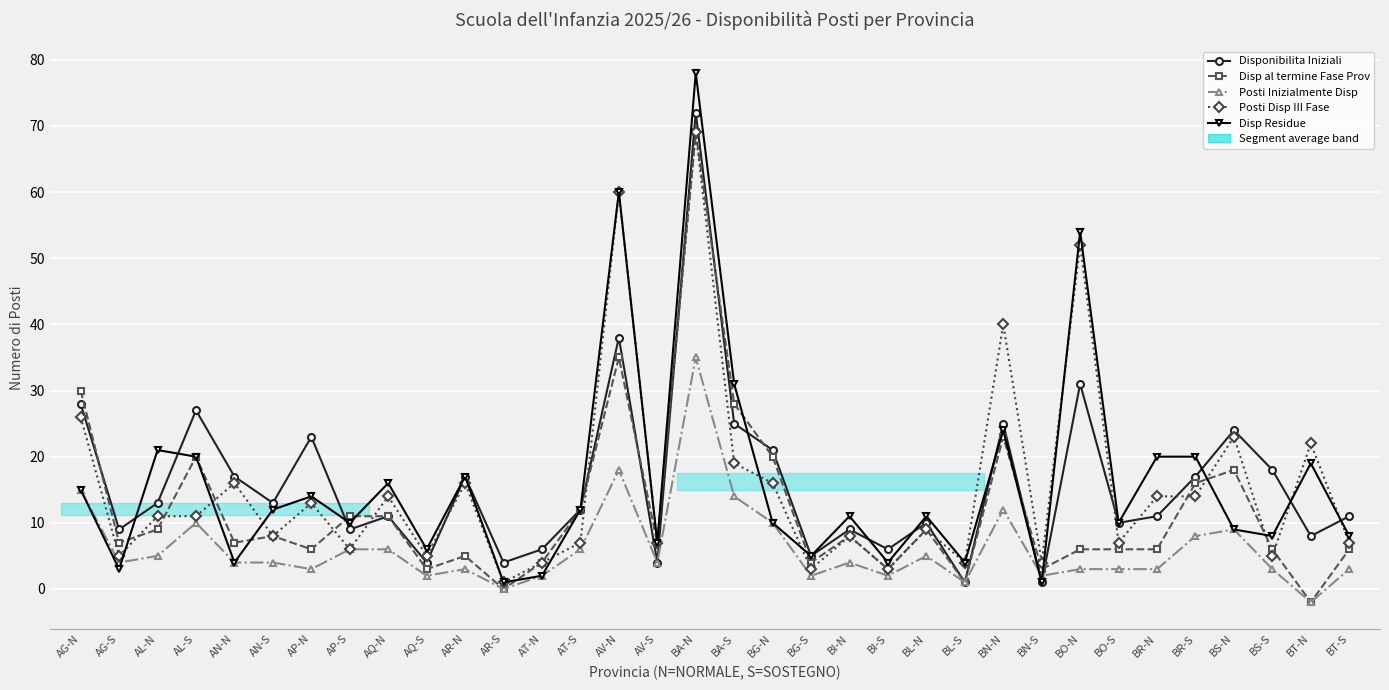

How many categories are shown in the chart?

34